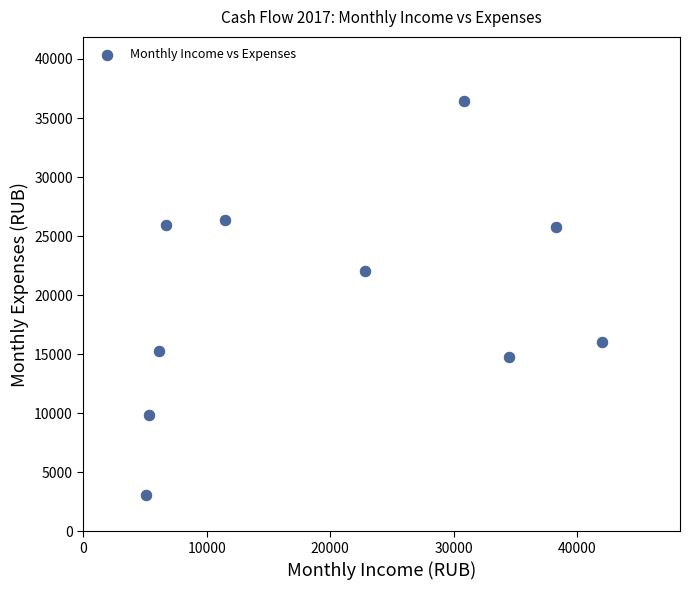

What is the average Y value?

19548.7